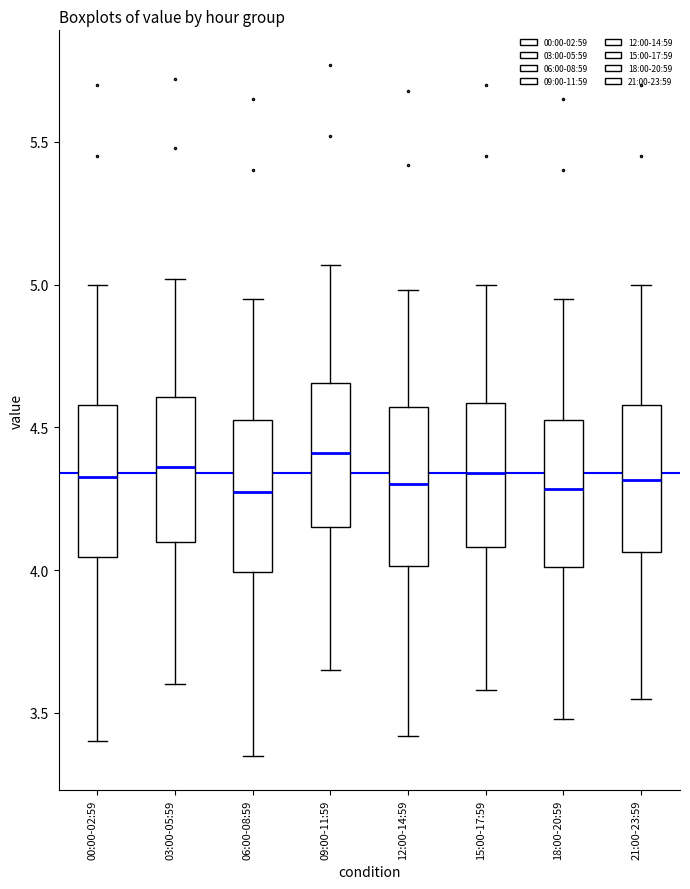

Where is the upper edge of the box for 18:00-20:59 on the y-axis? The values are not printed on the chart, so give them approximately, as read against the axis.

4.55